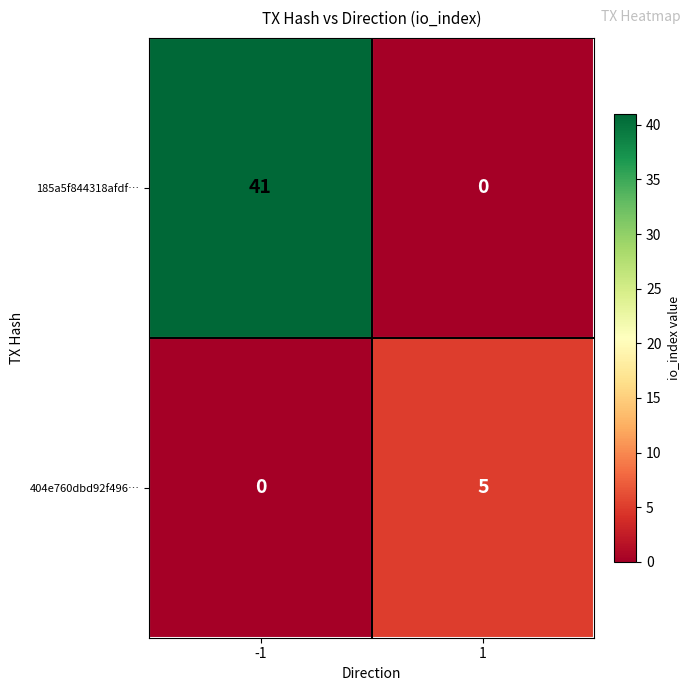

Reading left to right, extract all data points from this chart.

185a5f844318afdf…: 41	0
404e760dbd92f496…: 0	5